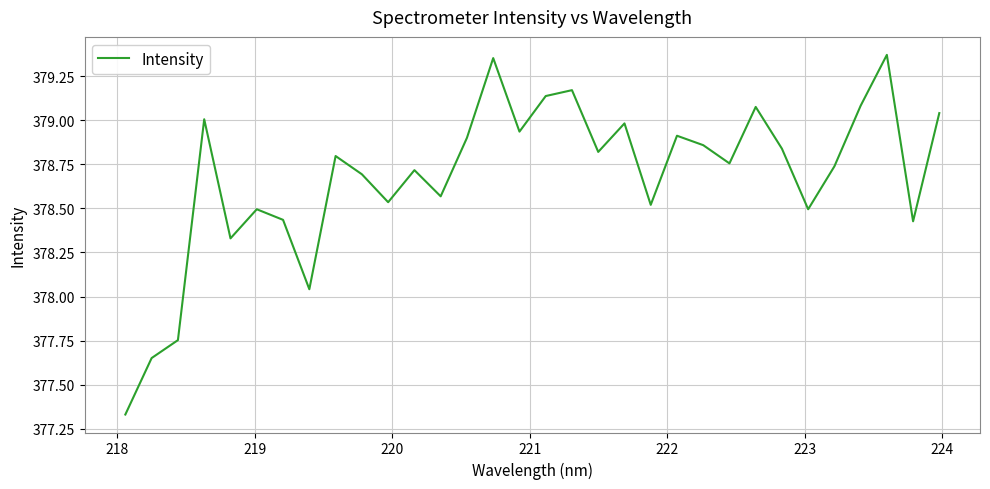

What is the difference between the maximum and minimum values?

2.0